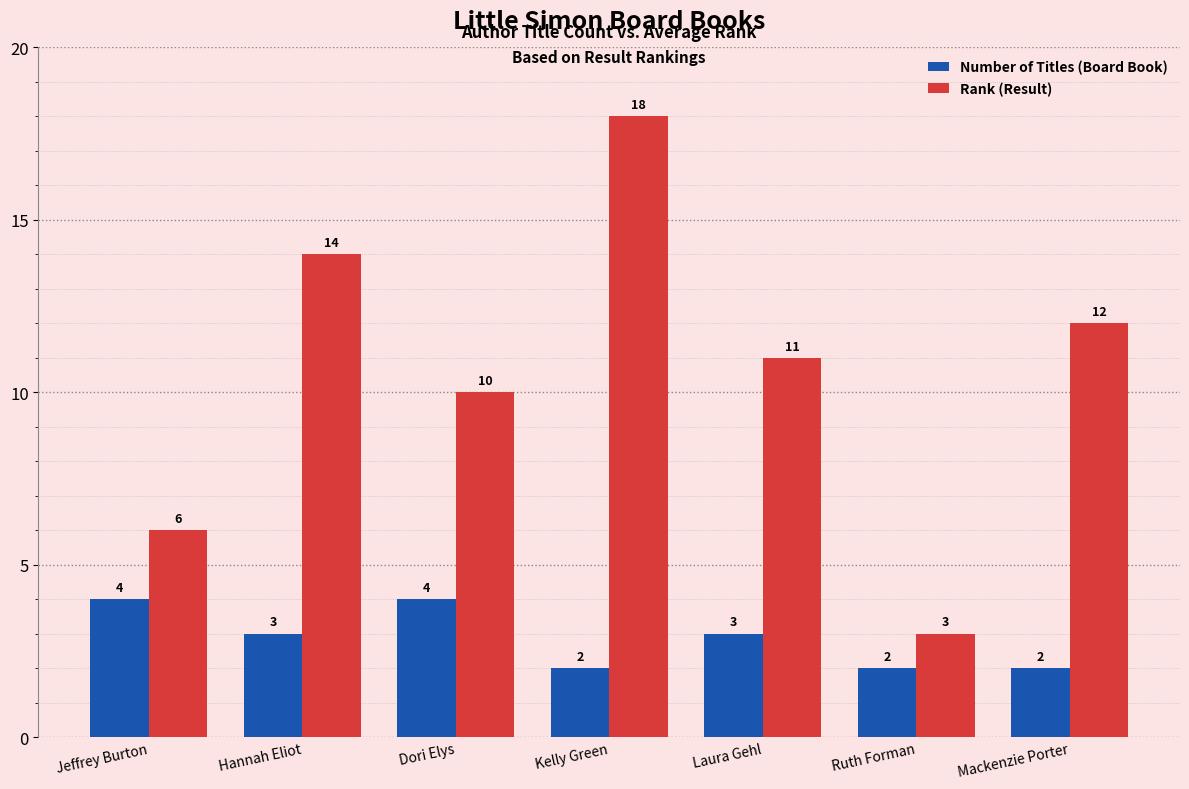

What is the label of the 2nd bar from the left?

Hannah Eliot